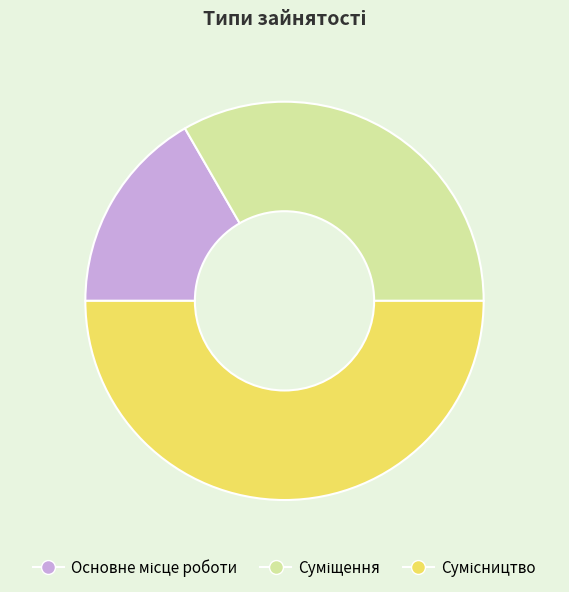

What percentage is the Суміщення slice, to the nearest percent?

33%